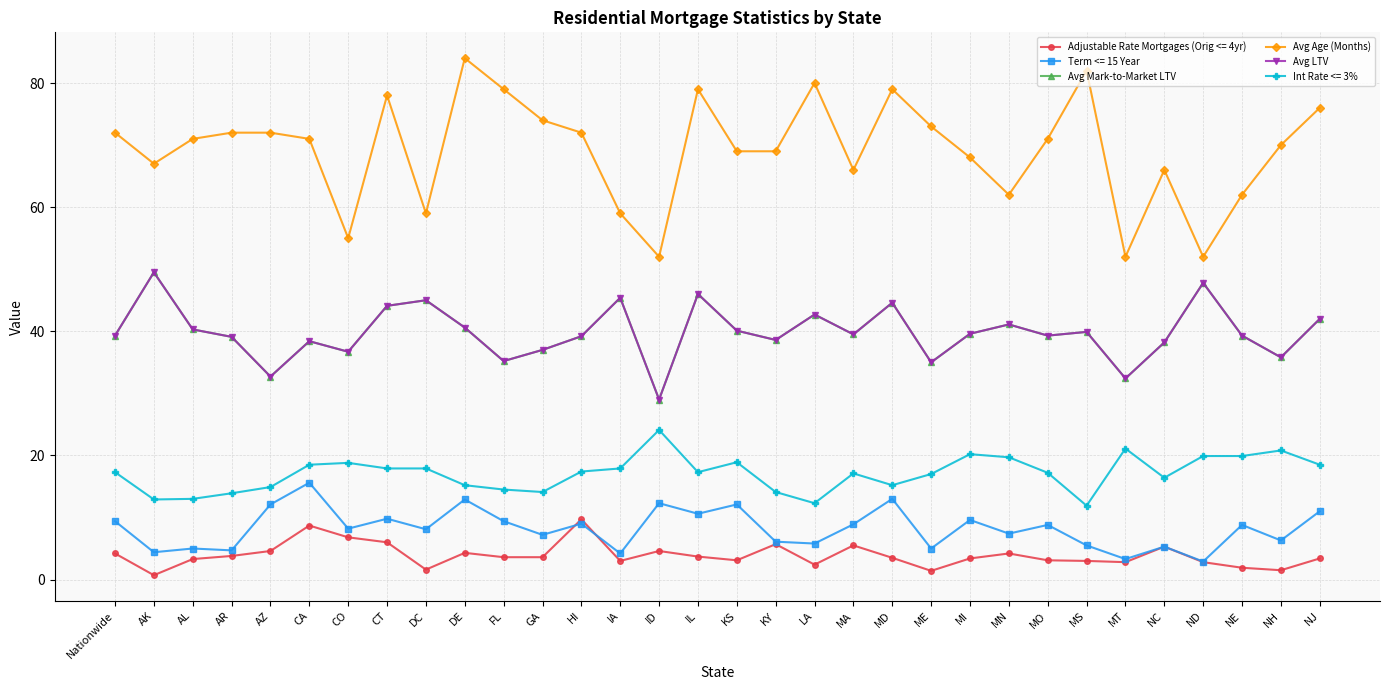

What is the greatest value displayed?

84.0